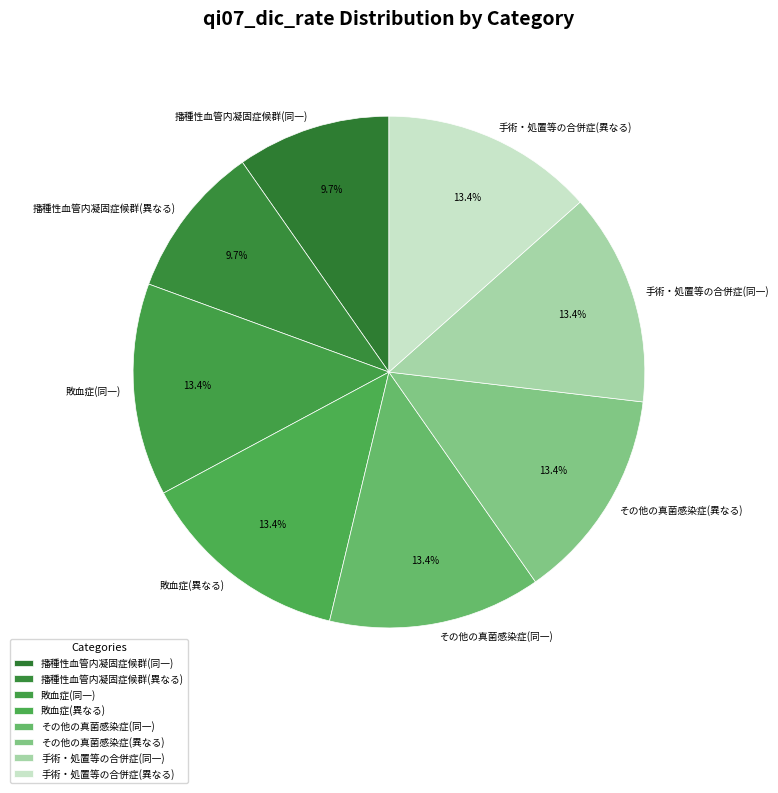

How many slices are in this pie chart?

8